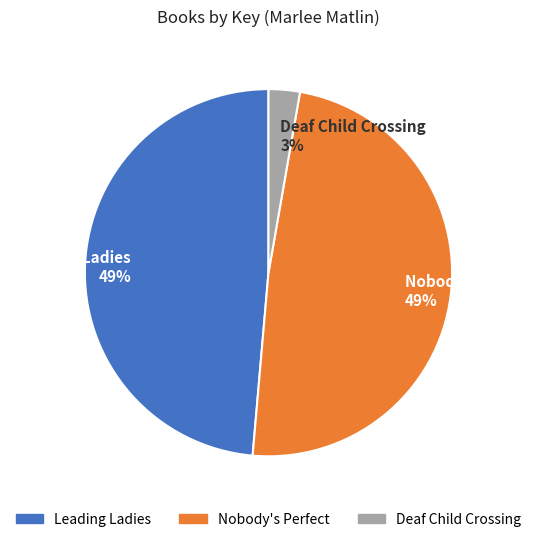

Is the sum of Leading Ladies 49% and Nobody's Perfect 49% greater than half?

Yes